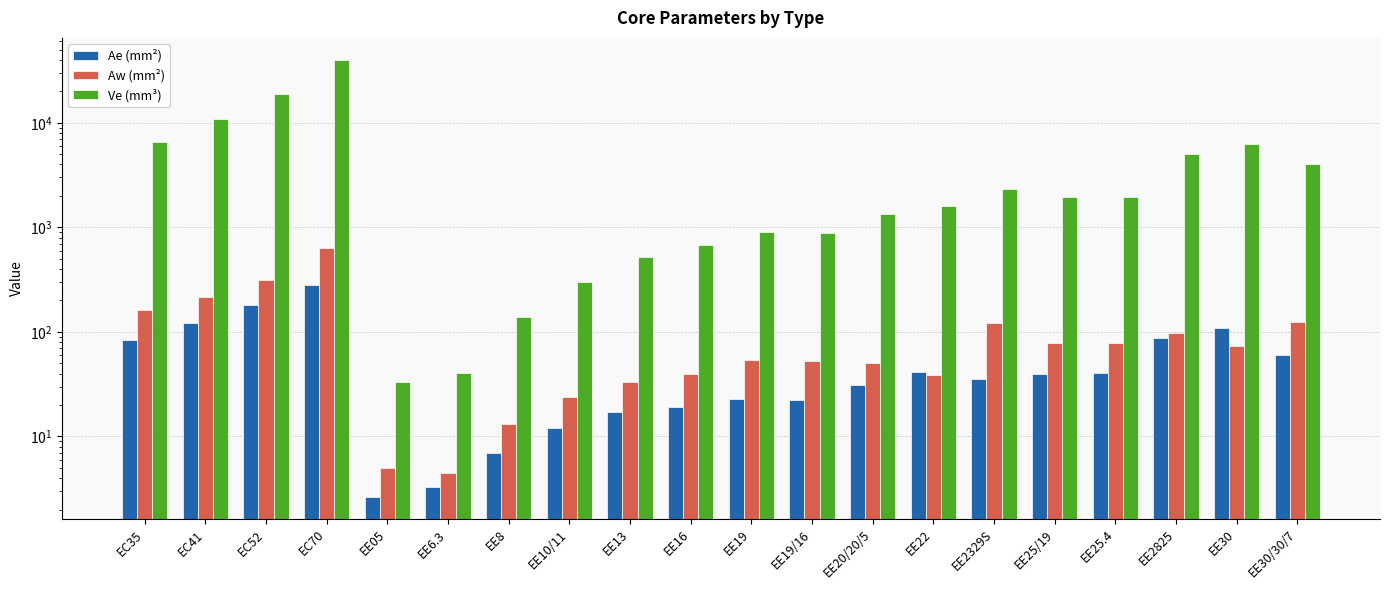

List the series in order of their peak value, highest first.

Ve (mm³), Aw (mm²), Ae (mm²)